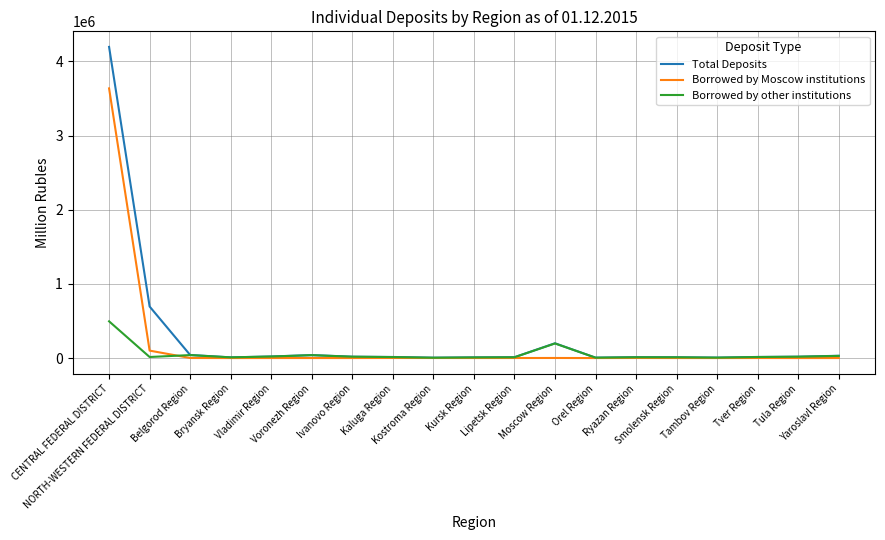

What is the difference between the second highest and second lowest values in the Total Deposits series?

689456